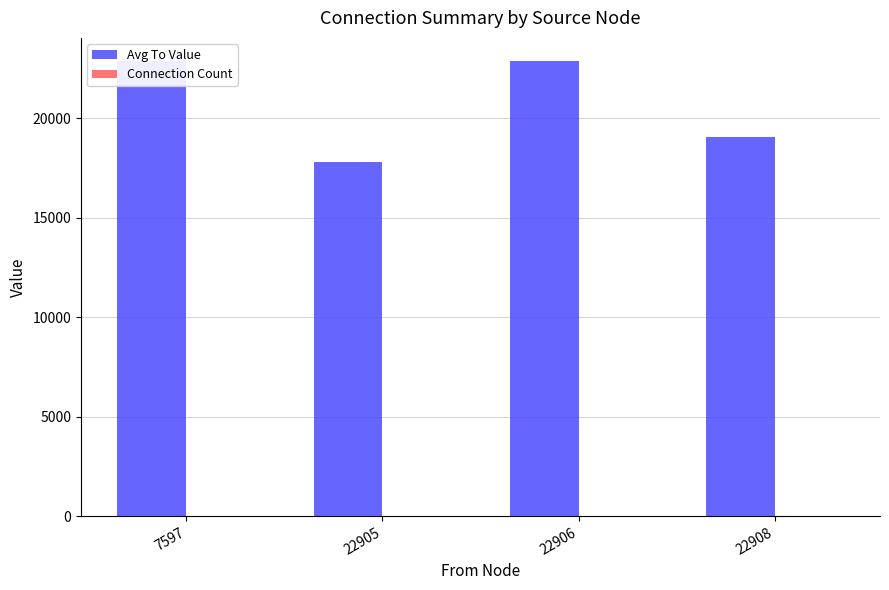

How many data points does each series have?

4